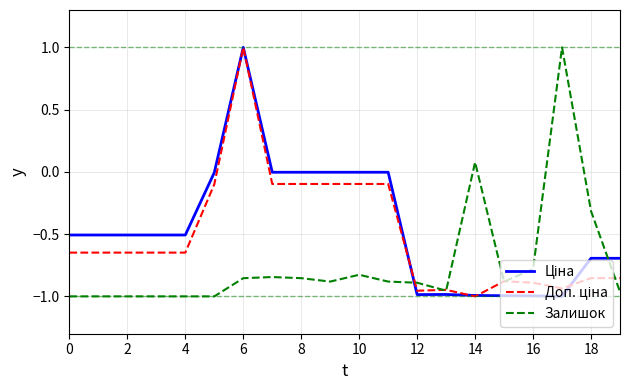

What is the greatest value displayed?

1.0